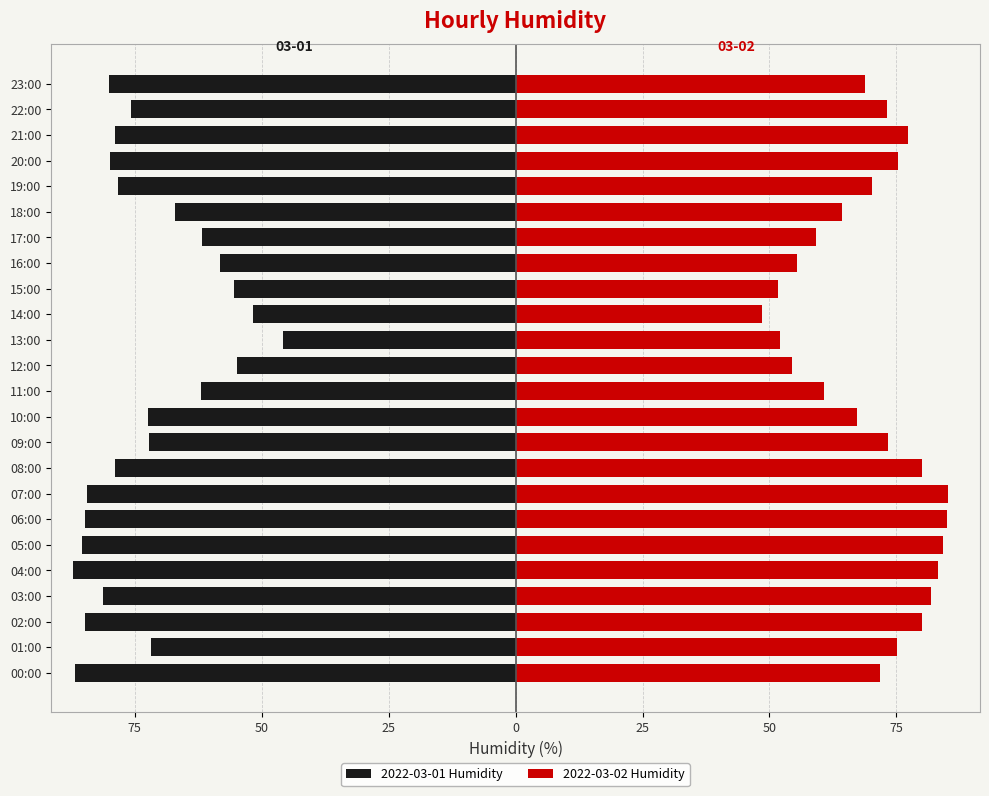

What is the value of the 2022-03-01 Humidity bar at the 10th from the left?

-72.2